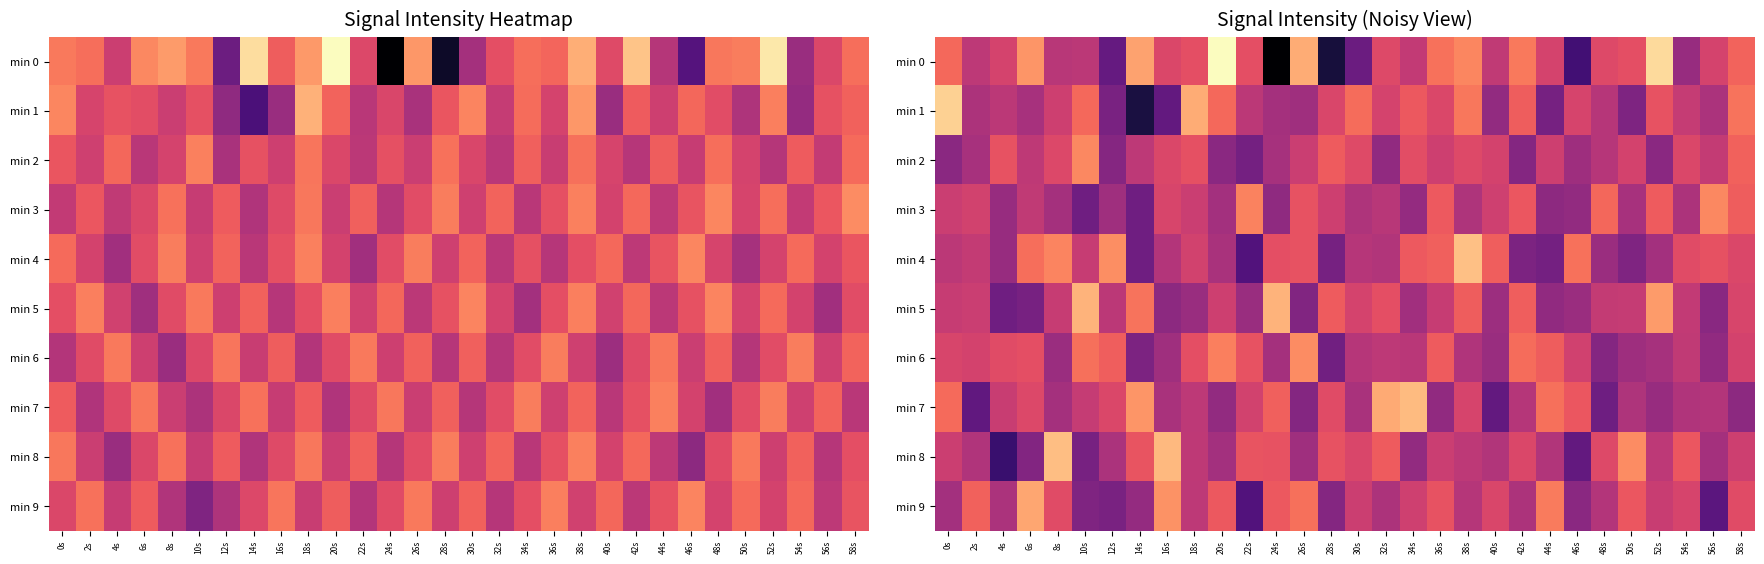

What is the sum of the min 1 values at 16s and 8s?

-260.1